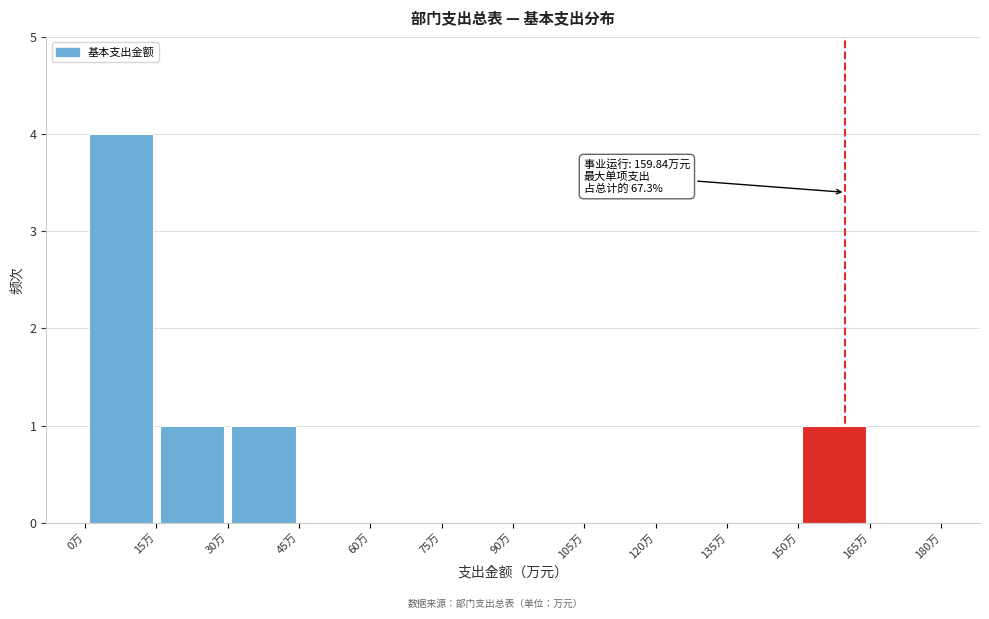

Over which range of the x-axis is the bar tallest?

0 to 15